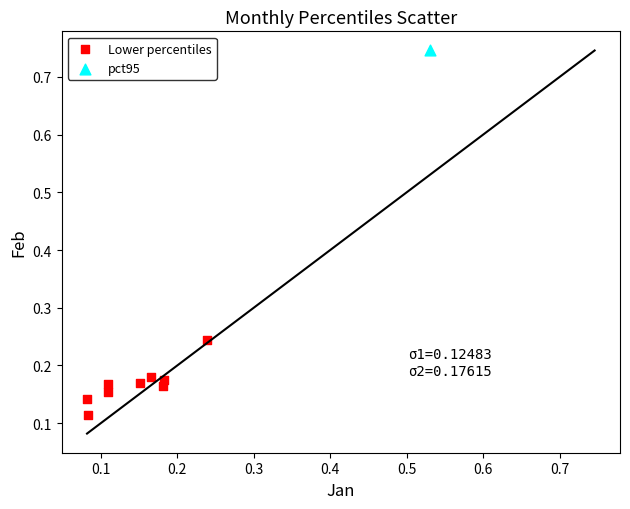

What are all the series names shown in the legend?

Lower percentiles, pct95